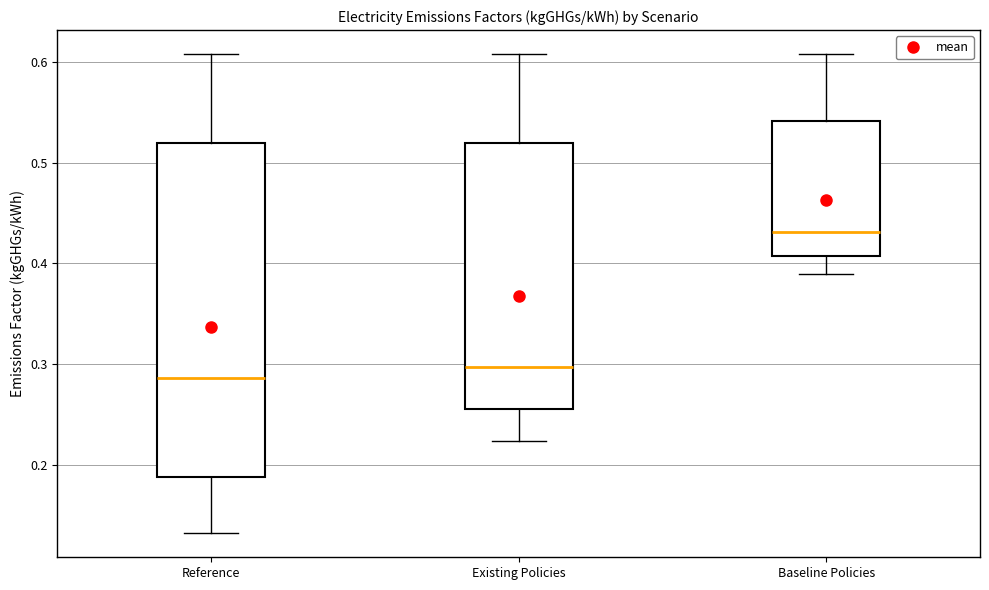

Comparing the boxes themselves (not the whiskers), which one is the tallest?

Reference